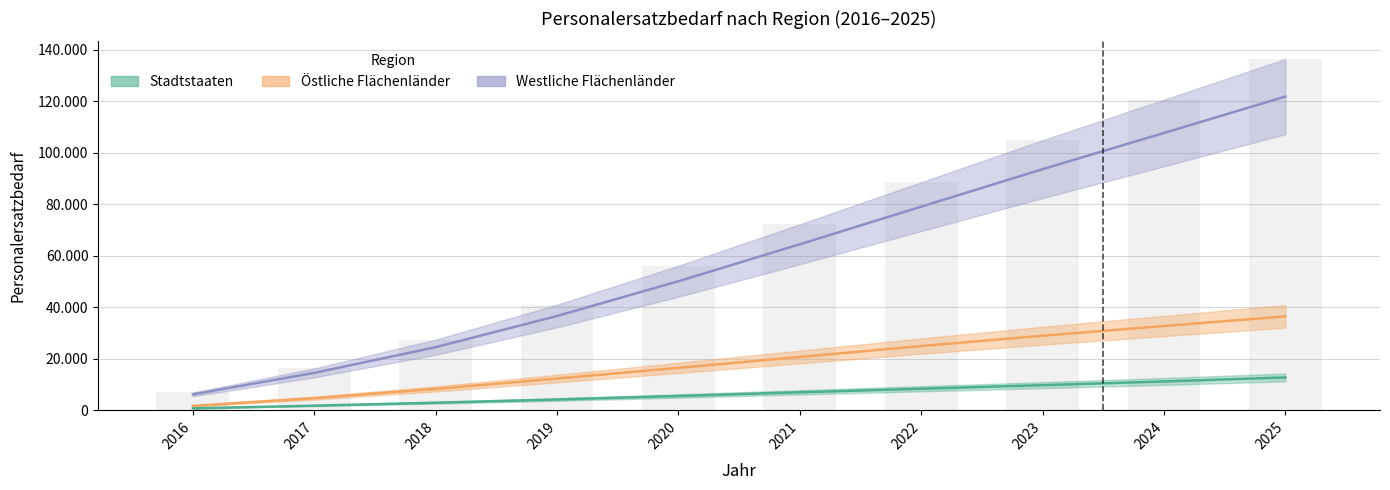

What is the value of the Östliche Flächenländer bar at the 4th from the left?

12355